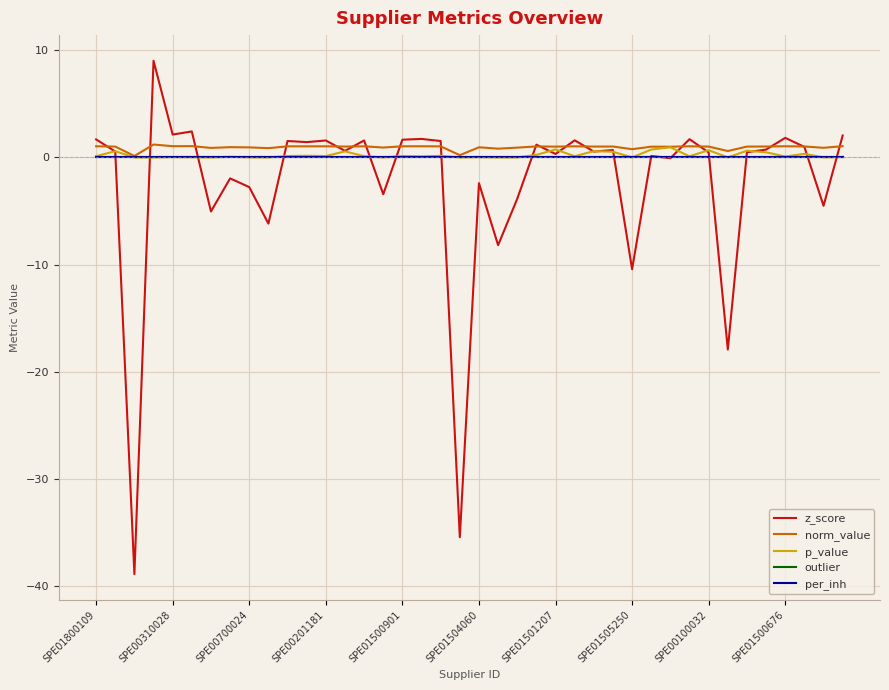

True or false: p_value and per_inh cross at least once.

False